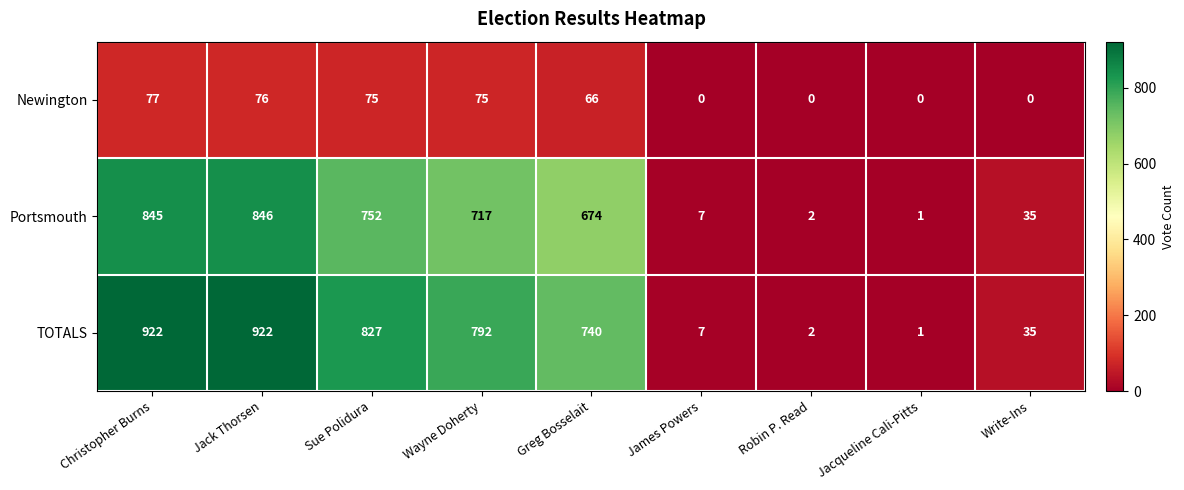

Rank the series at Greg Bosselait from lowest to highest value.

Newington, Portsmouth, TOTALS